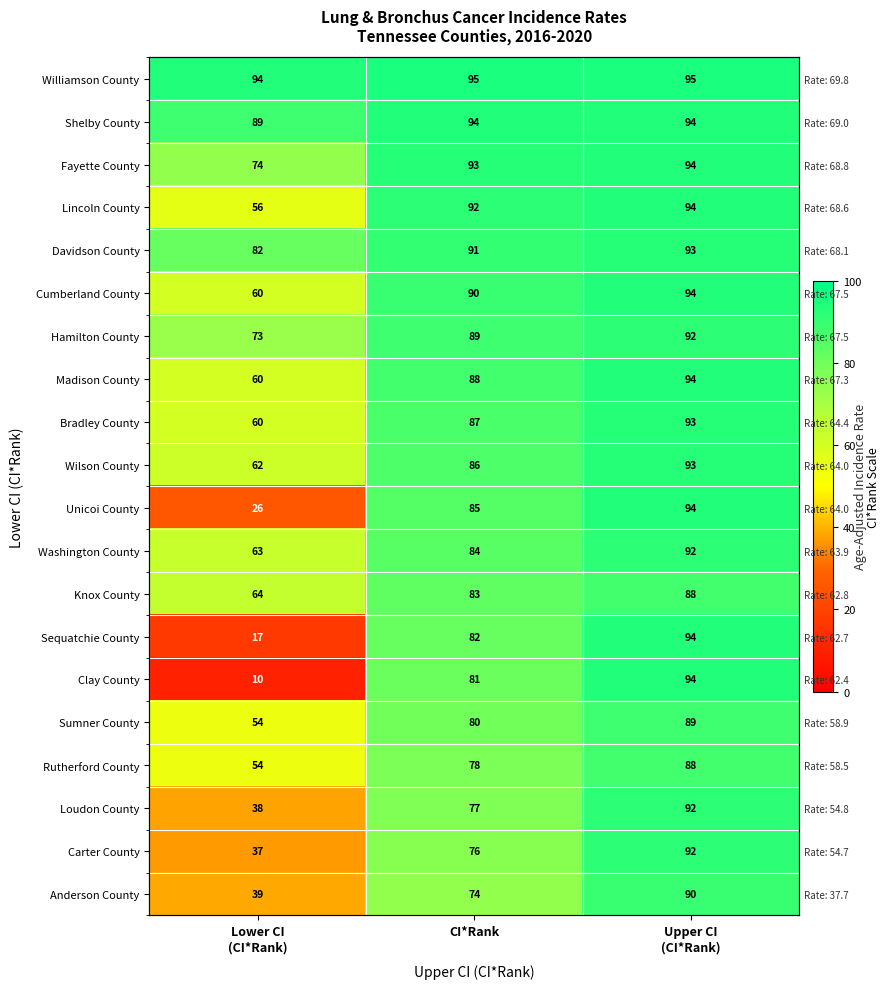

At which label does Wilson County first exceed 86?

Upper CI (CI*Rank)